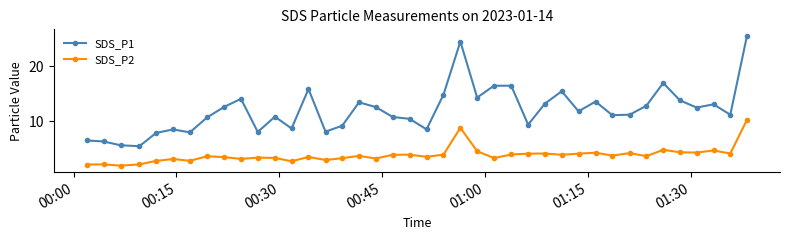

True or false: SDS_P1 and SDS_P2 intersect in this chart.

False